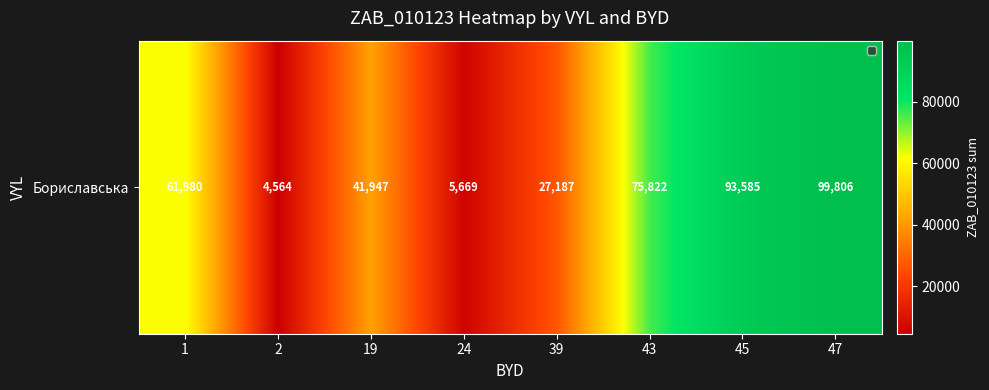

Reading right to left, transcribe all the data shown in this chart.

99805.6	93585.1	75822.5	27186.8	5668.7	41946.7	4563.6	61980.4